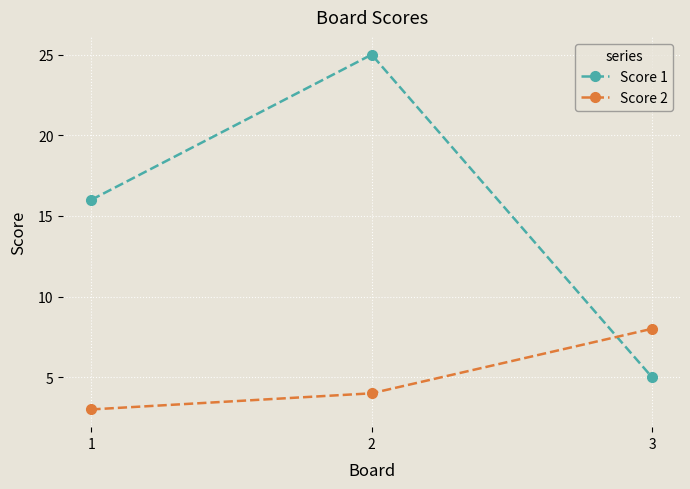

The value of Score 1 at 1 is 16. True or false?

True